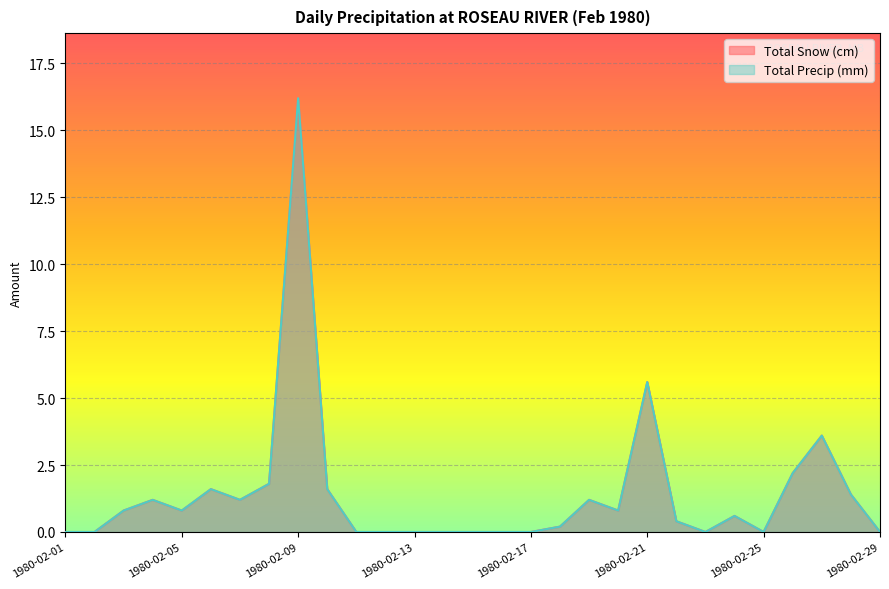

Read the Total Precip (mm) value at 1980-02-04.

1.2